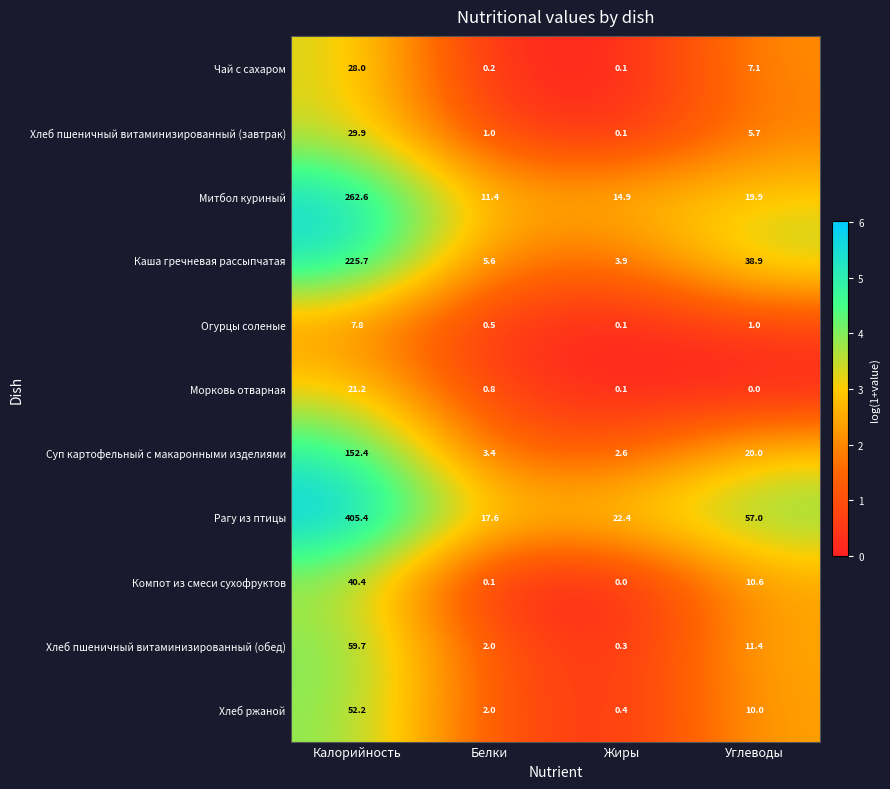

What is the spread (max minus min) of values at Жиры?

22.4